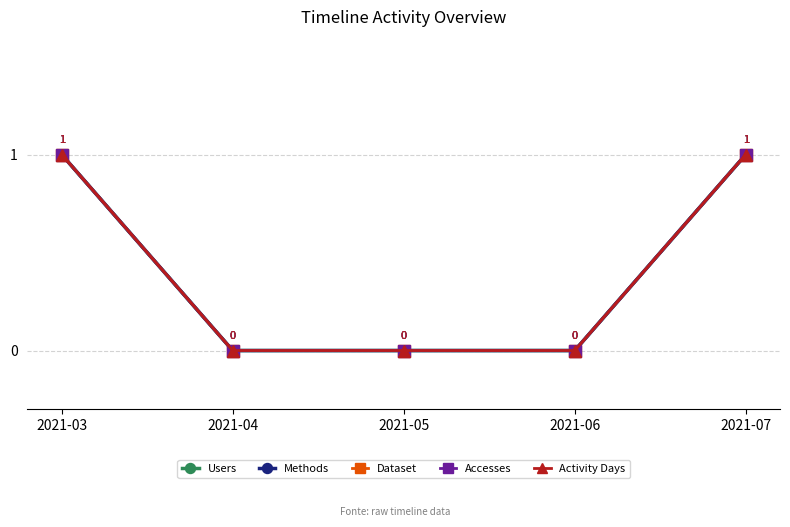

The value of Dataset at 2021-03 is 0. True or false?

False